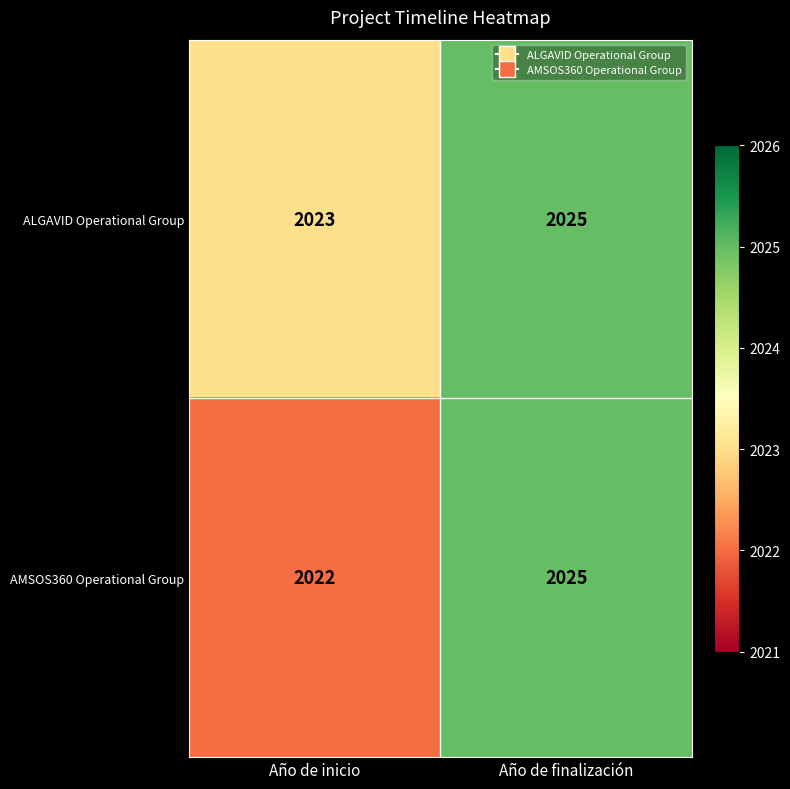

At how many categories does at least one series exceed 2024?

1